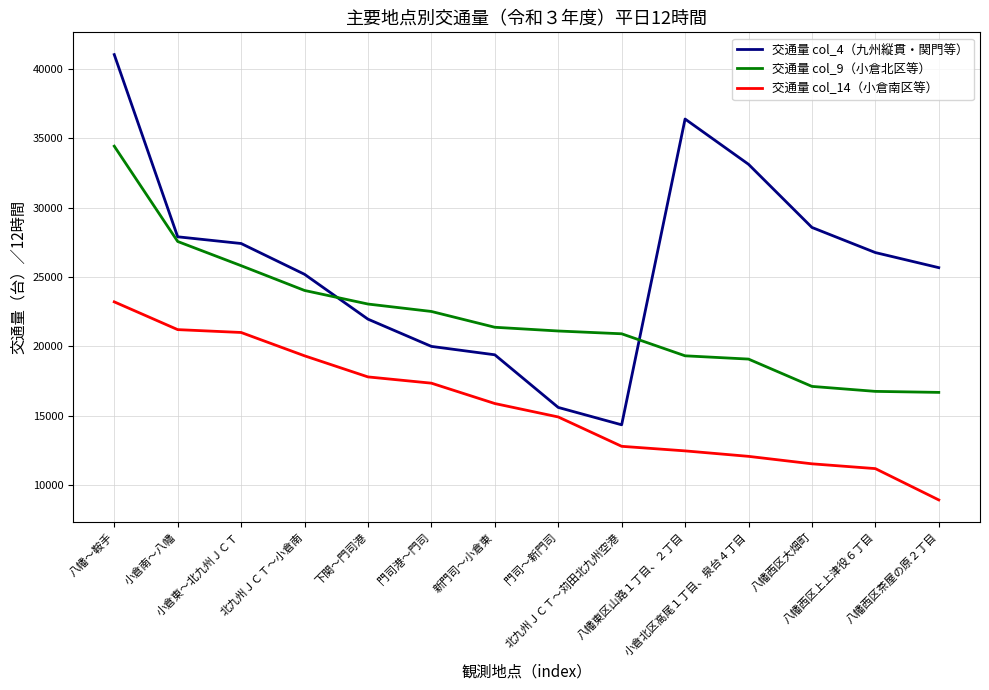

The 交通量 col_4（九州縦貫・関門等） series shows 20007 at 門司港～門司. True or false?

True